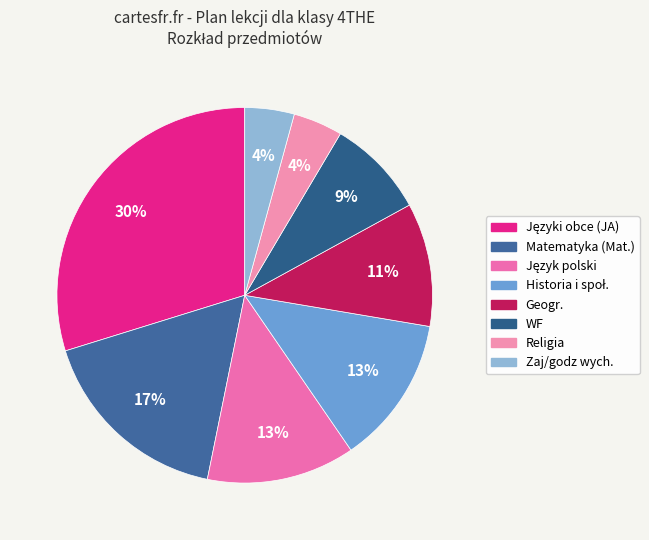

Which slice is the smallest?

Religia